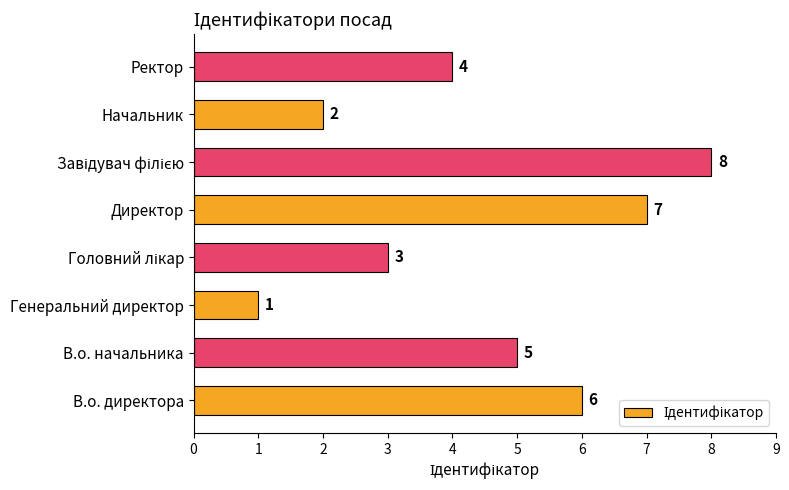

What is the approximate value at Директор?

7